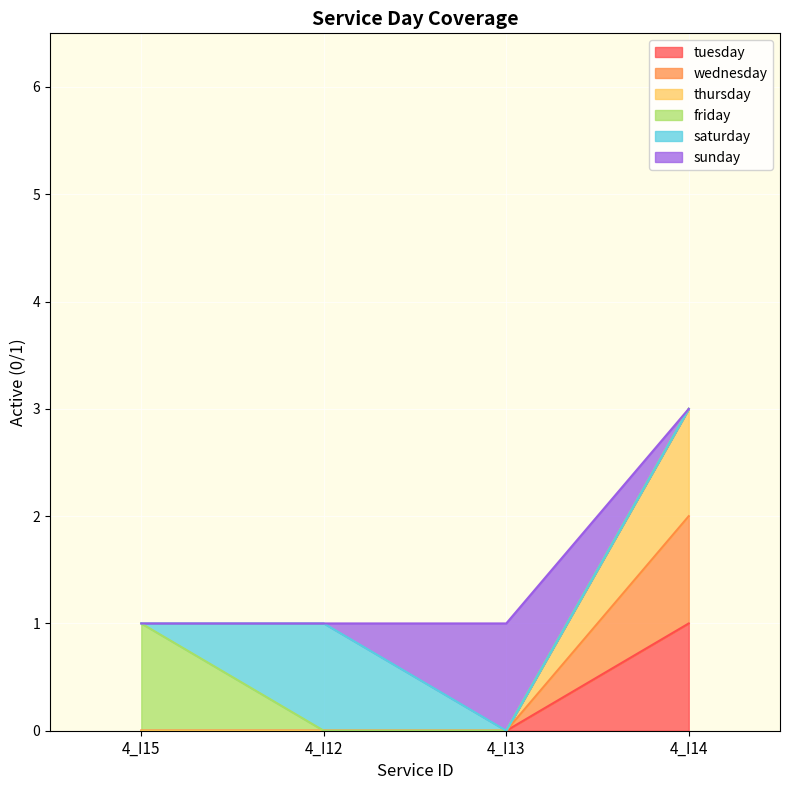

Does the chart display data point markers on the line(s)?

No